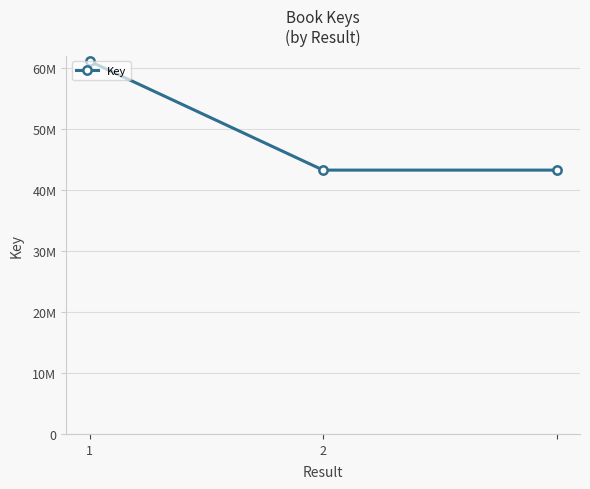

Which category has the highest value across all series?

1